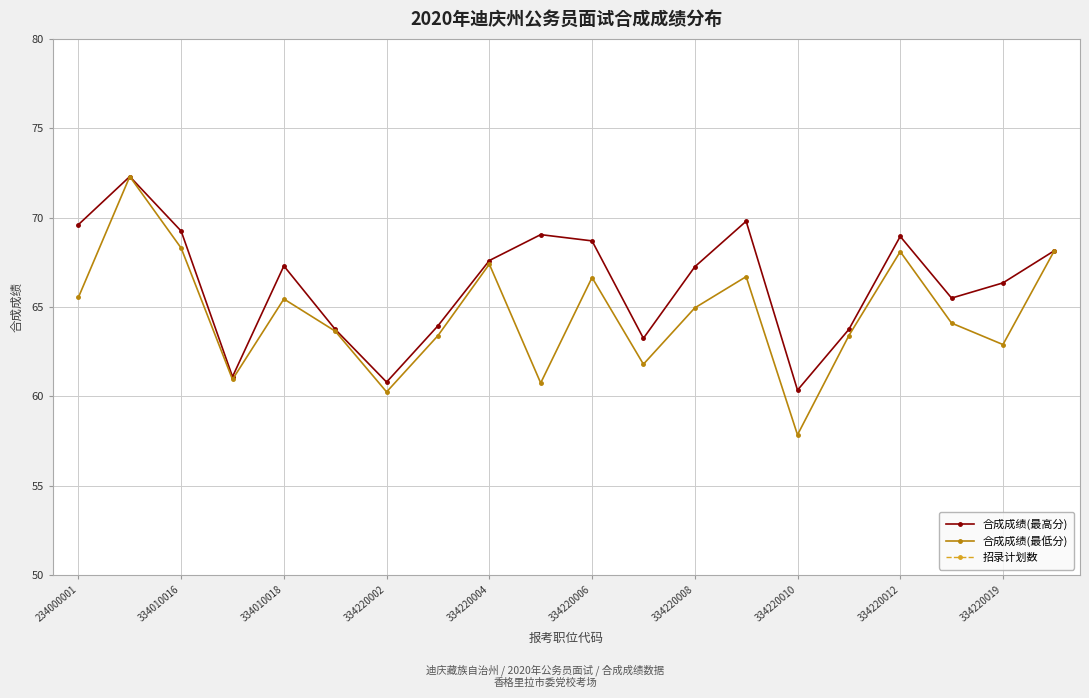

At how many categories does at least one series exceed 6?

20